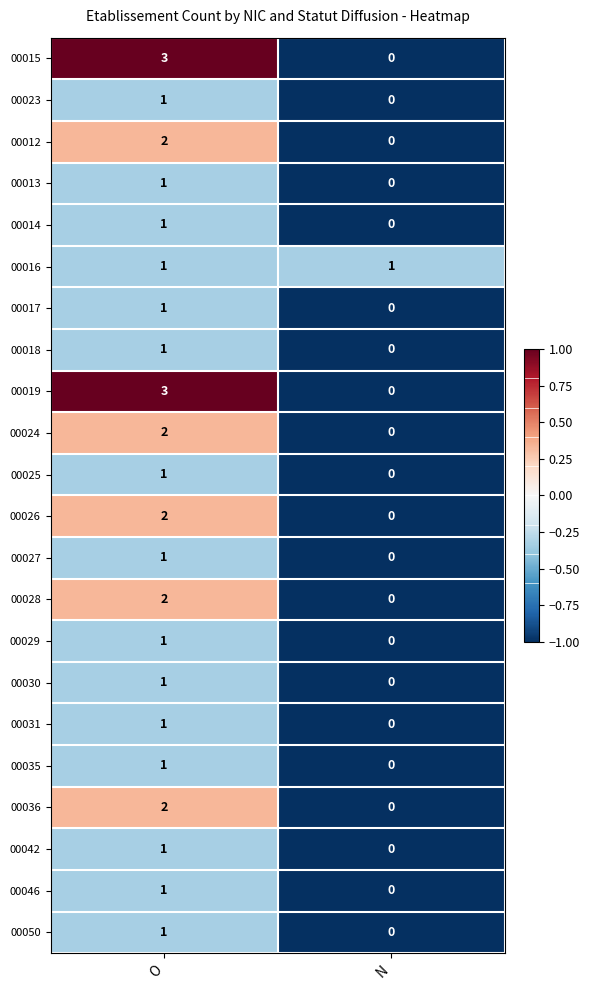

Rank the categories by 00046 value from lowest to highest.

N, O